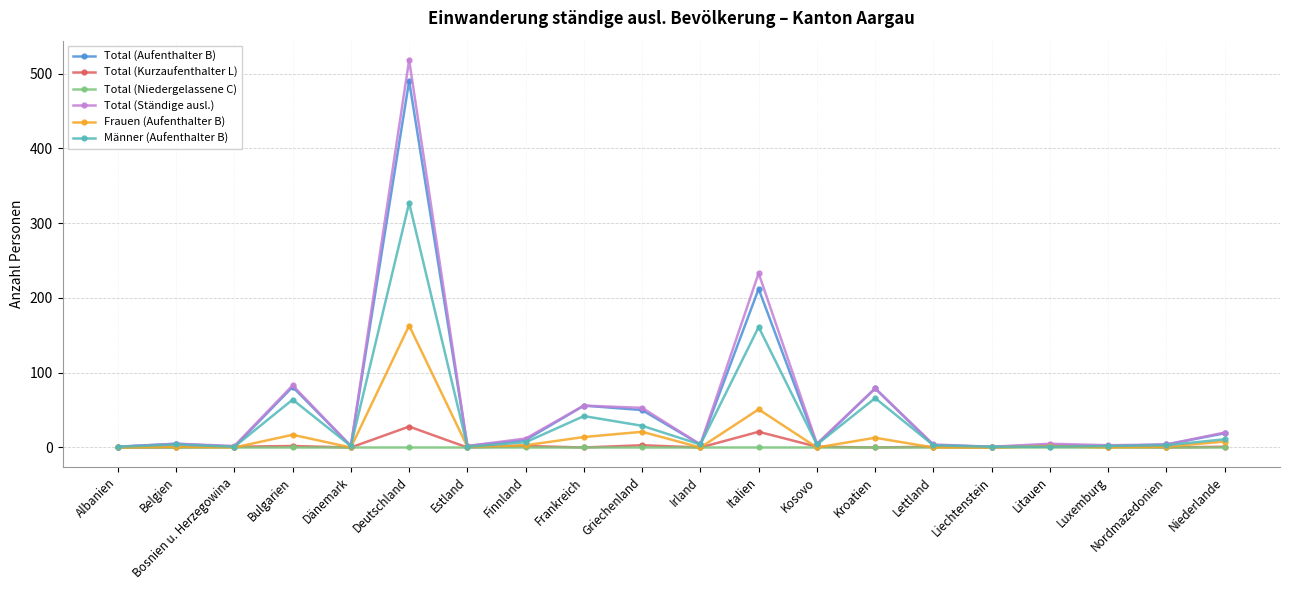

Which series changed the most between Griechenland and Irland?

Total (Ständige ausl.)